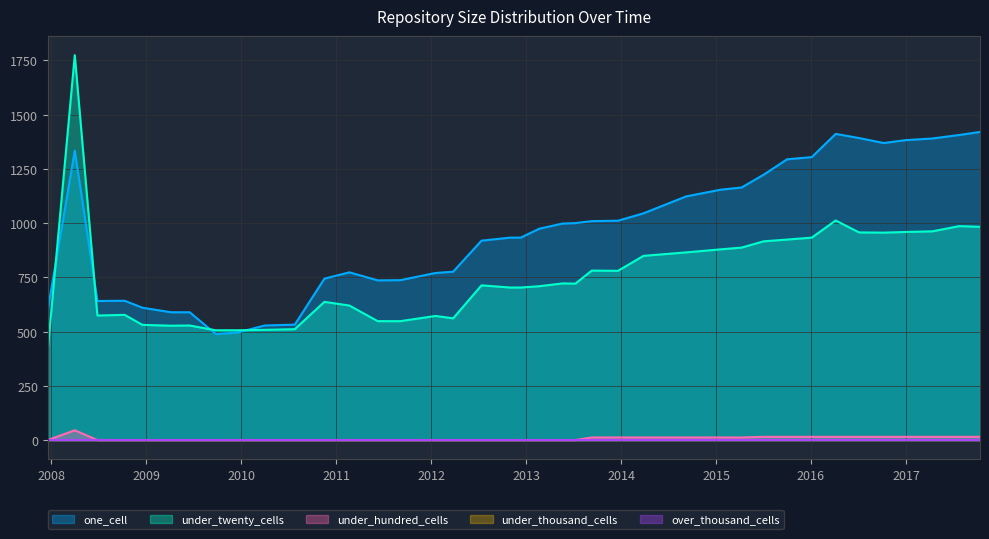

True or false: under_twenty_cells and one_cell cross at least once.

True